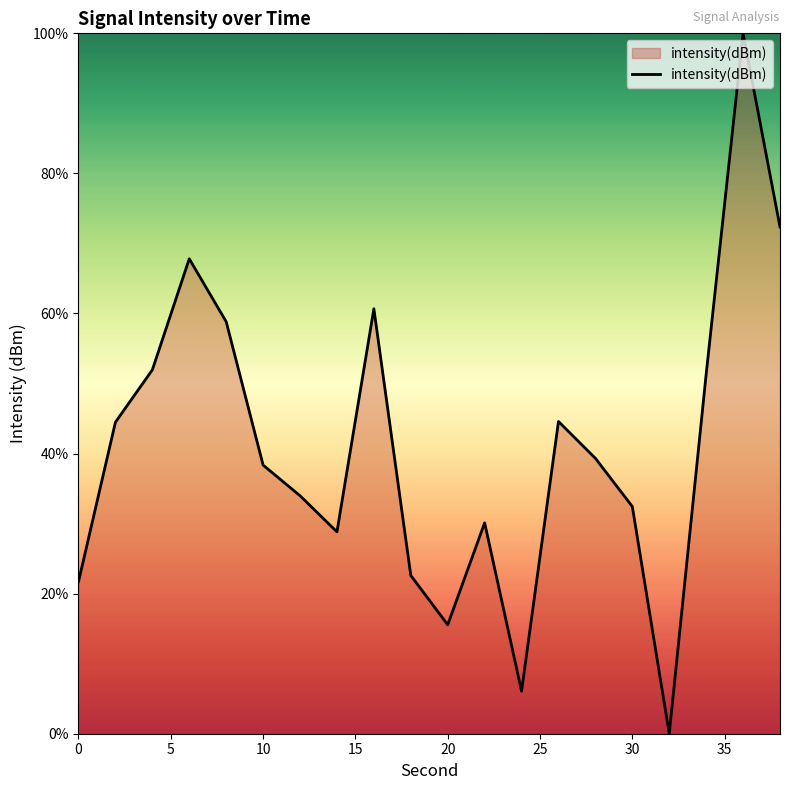

What is the difference between the maximum and minimum values?

100.0